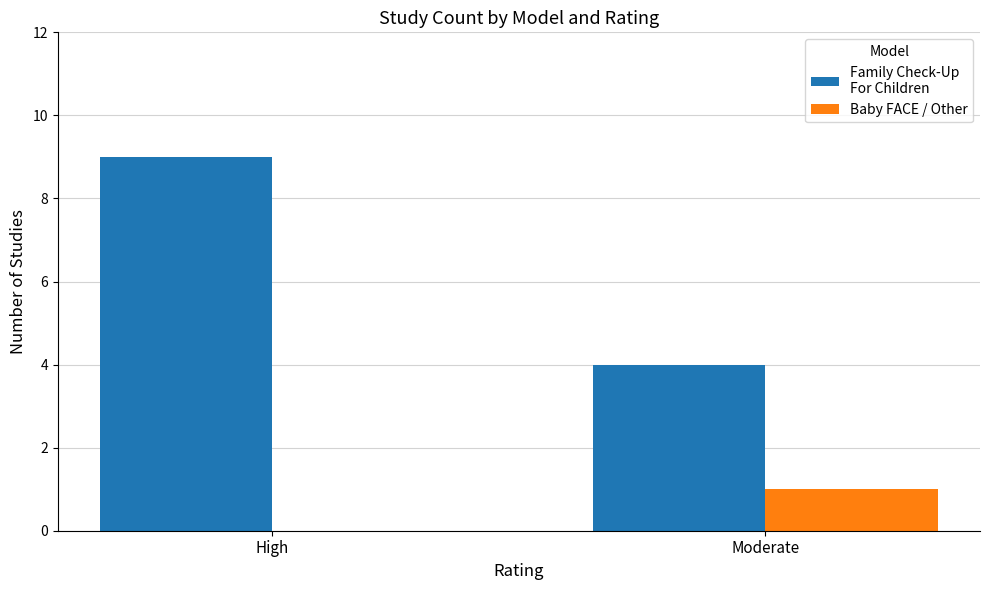

How many groups of bars are there?

2